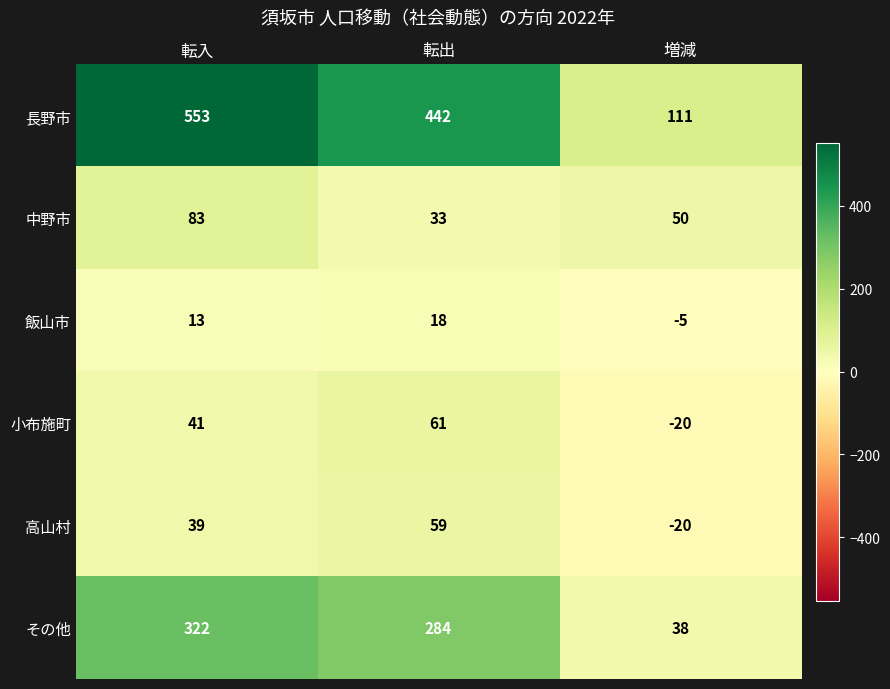

Which series changed the most between 転入 and 増減?

長野市